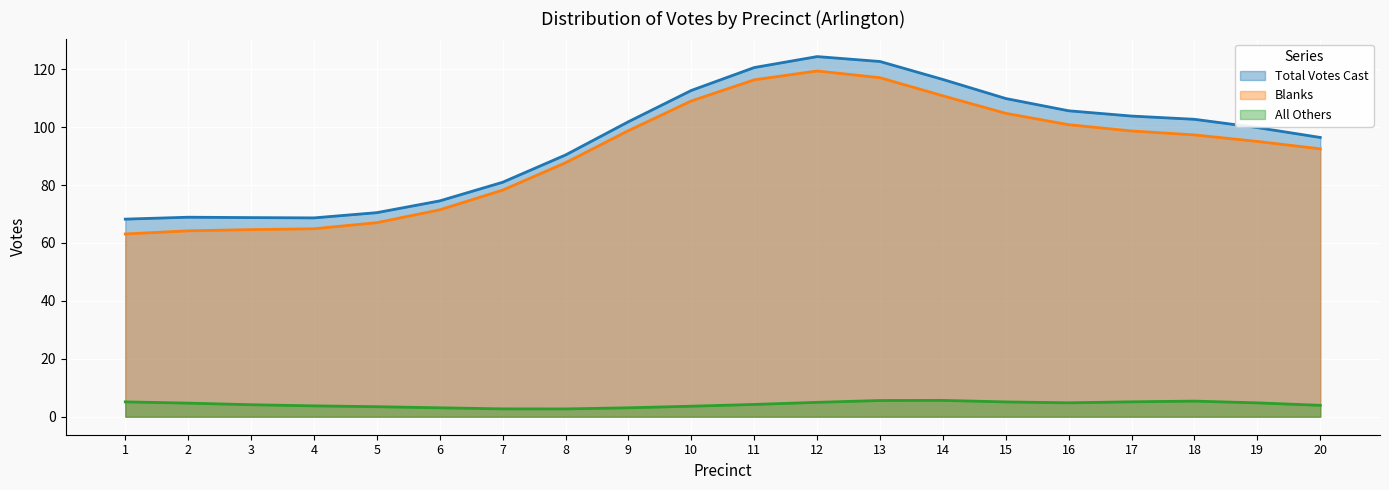

How many distinct data groups are displayed?

3